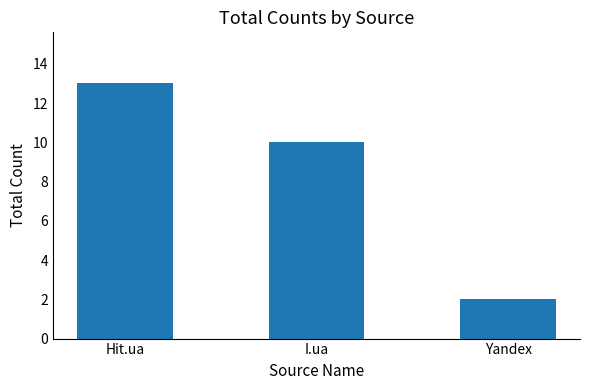

Approximately how many times larger is the value at I.ua compared to Hit.ua?

0.8